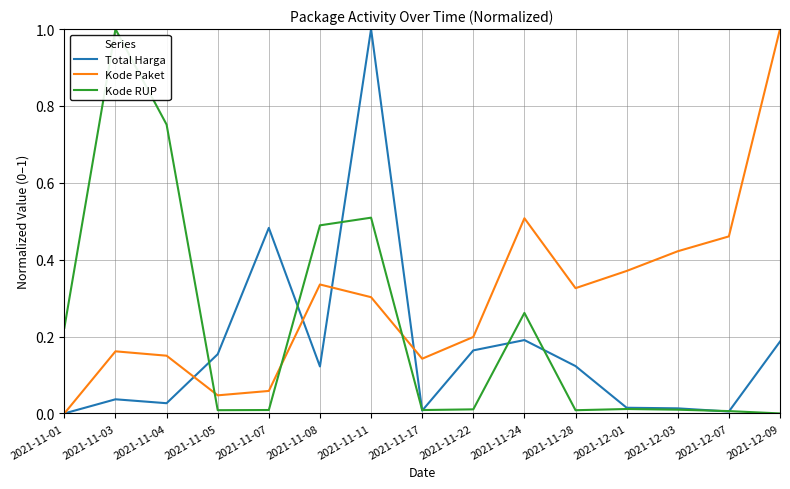

How many interior local peaks does the Kode Paket series have?

3